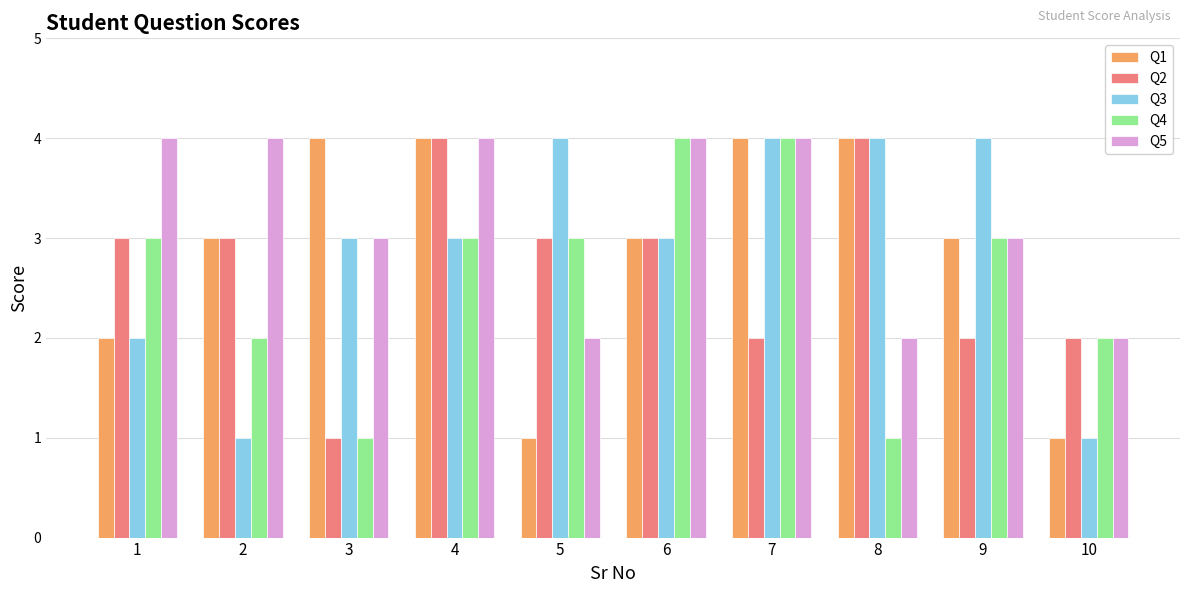

Where is Q1 nearest to the value 2?

1